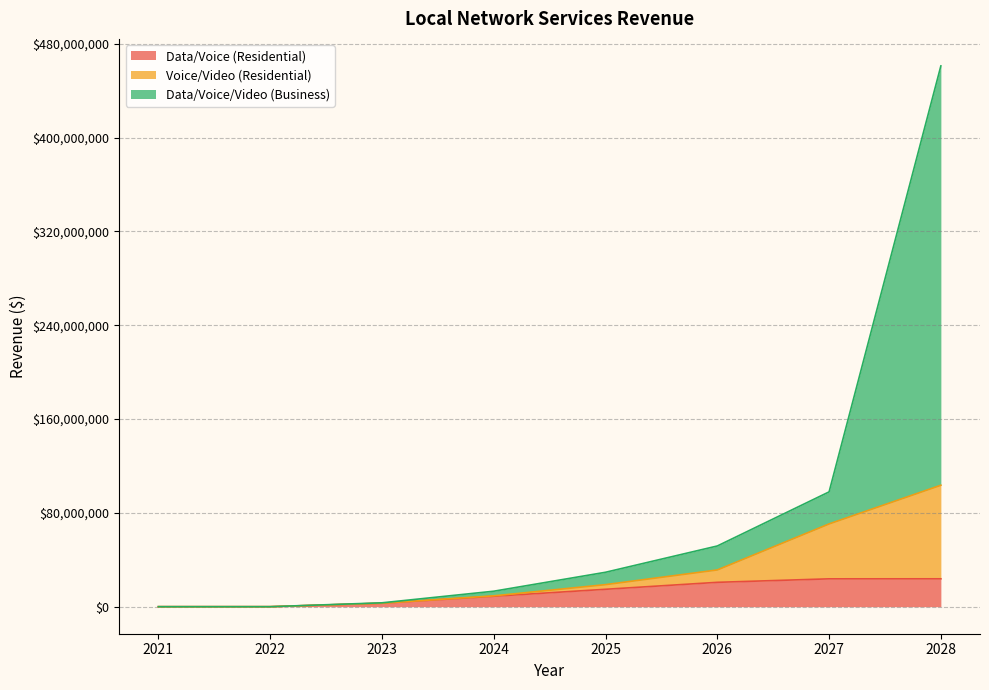

What is the highest value of the Data/Voice (Residential) series?

23771880